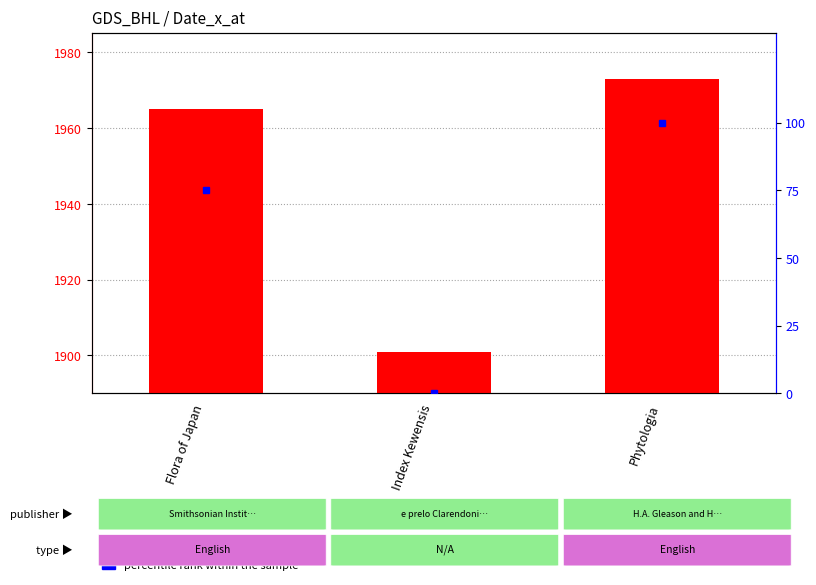

The value of percentile rank within the sample at Phytologia is 100. True or false?

True